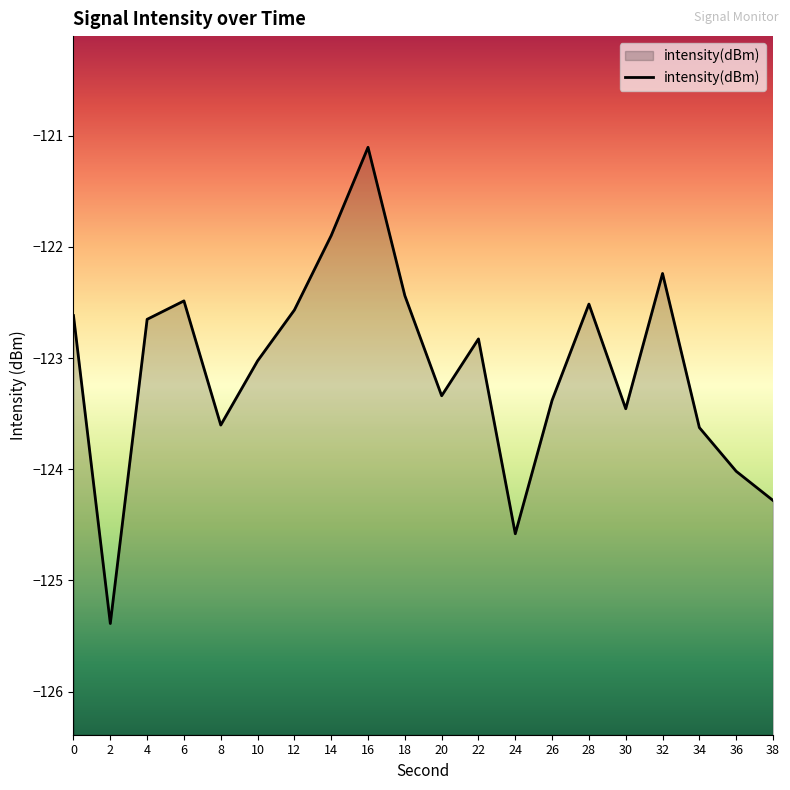

What value does the data have at 10?

-123.0